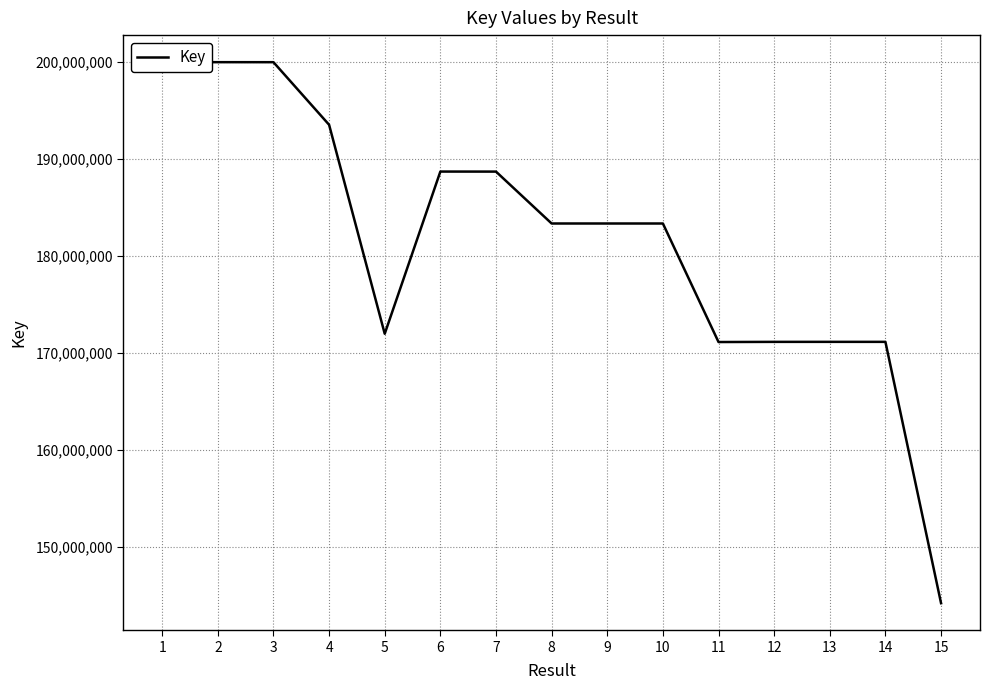

Count the number of categories in the chart.

15